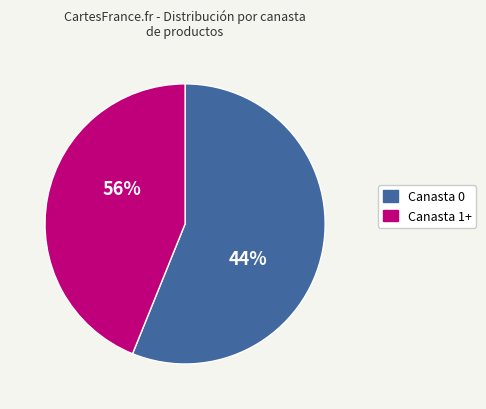

What is the largest slice in the pie chart?

Canasta 0